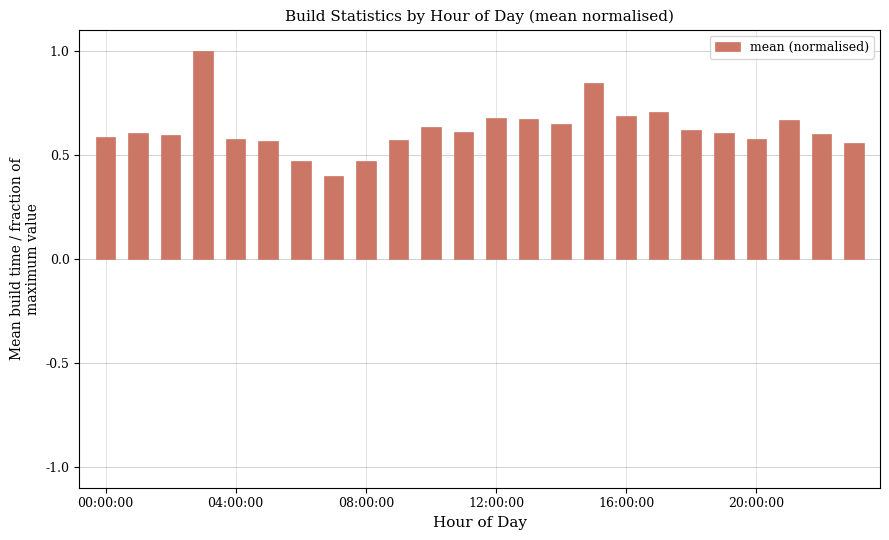

What is the maximum value shown in the chart?

1.0